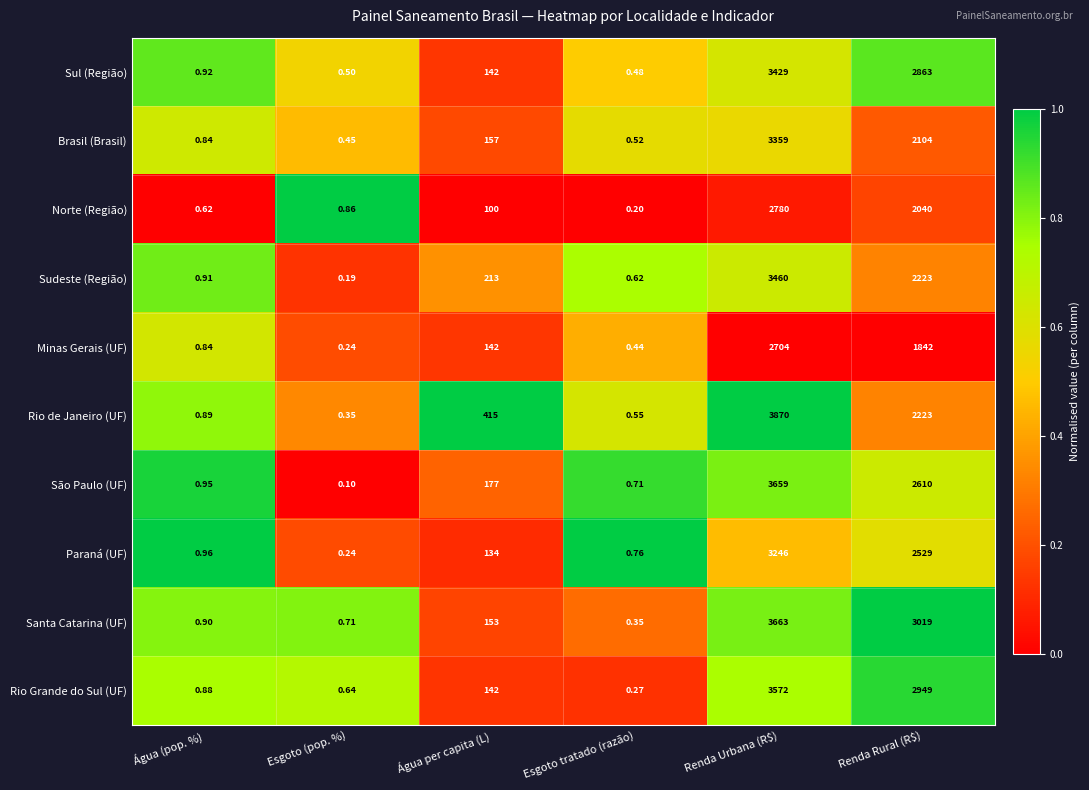

At which category is the sum across all series the highest?

Renda Urbana (R$)